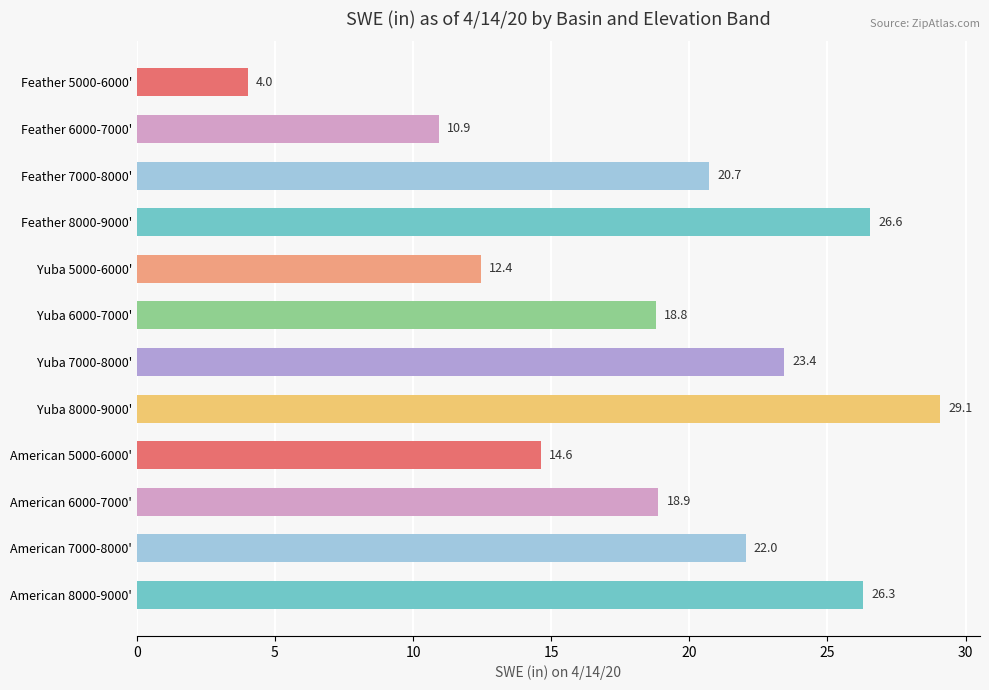

Where is the data nearest to the value 16?

American 5000-6000'